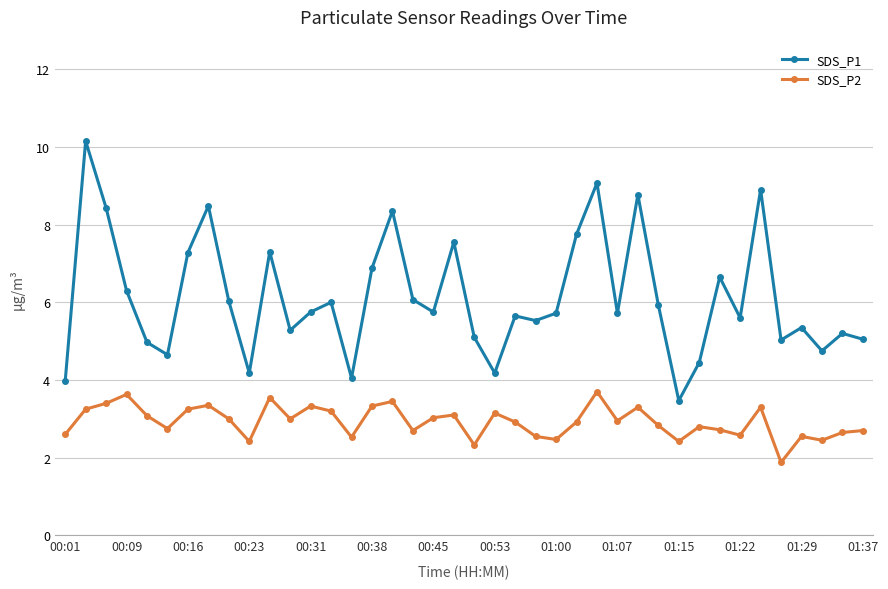

True or false: SDS_P2 has more than 2 points higher than both neighbors.

True